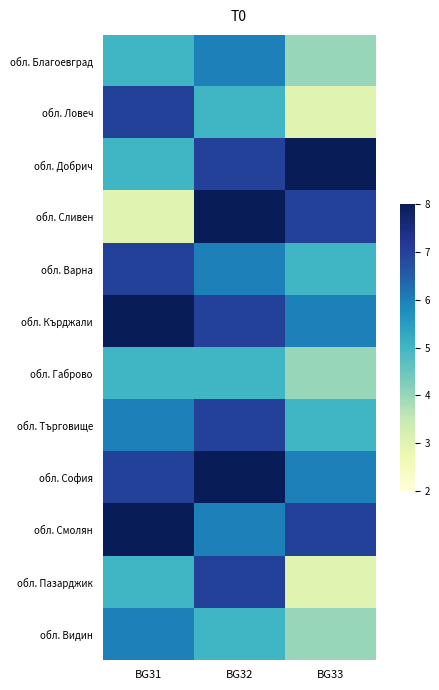

At how many categories does at least one series exceed 4?

3